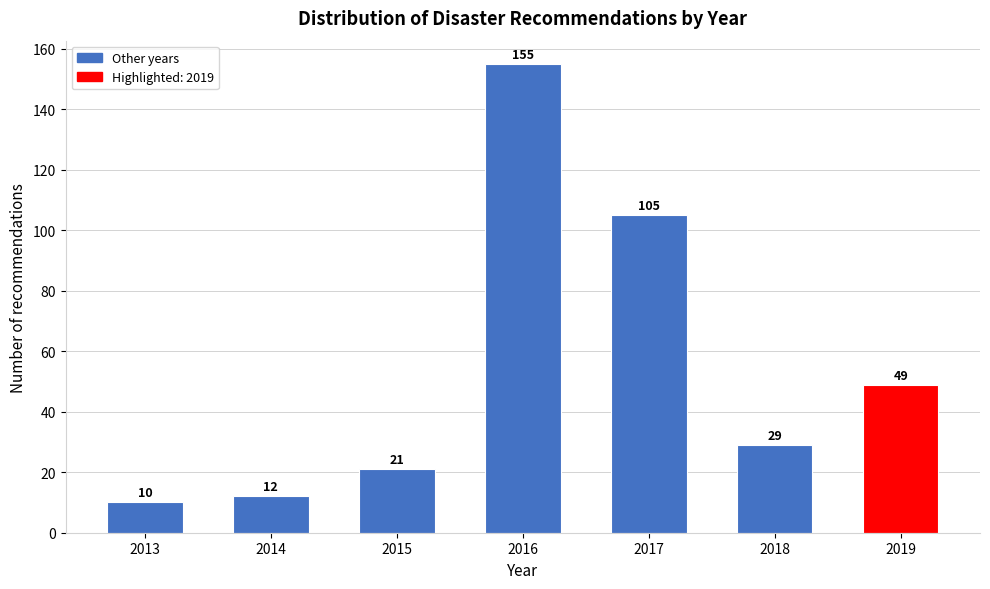

Reading left to right, what are all the values shown in this chart?

2013=10	2014=12	2015=21	2016=155	2017=105	2018=29	2019=49